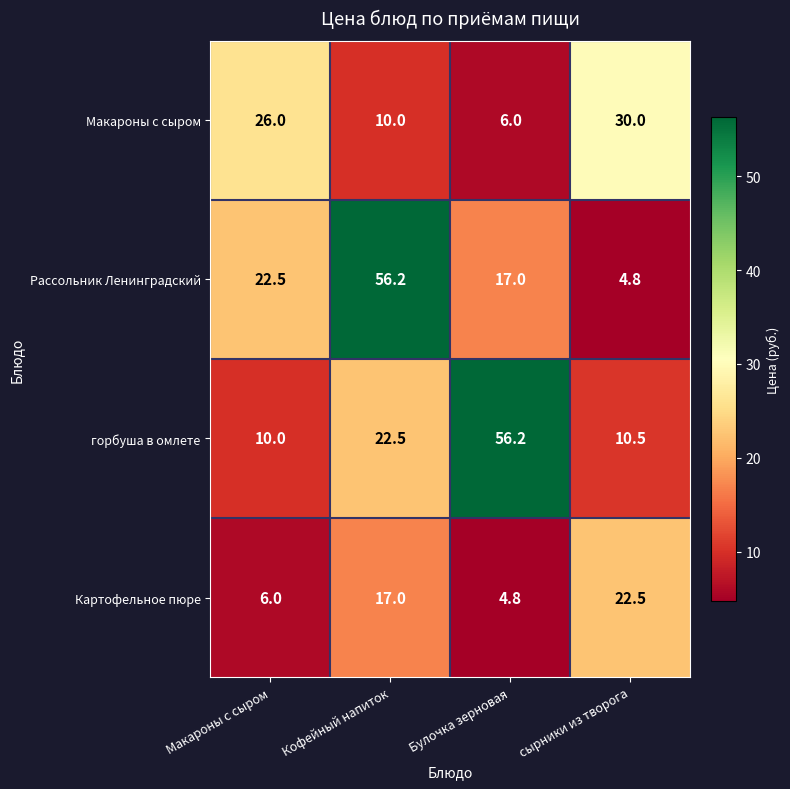

What is the spread (max minus min) of values at Кофейный напиток?

46.2